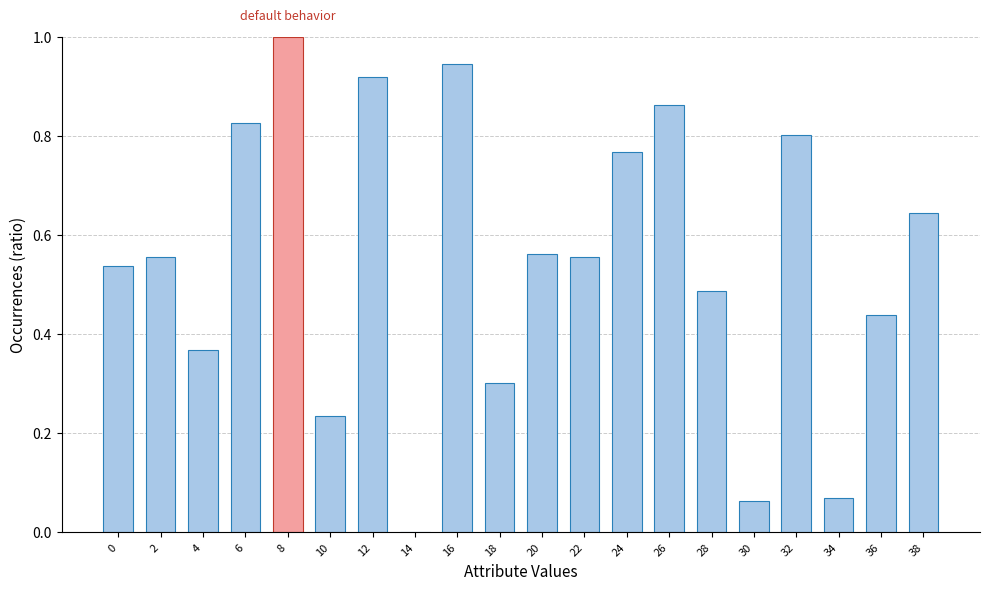

The value at 8 is 0.4. True or false?

False